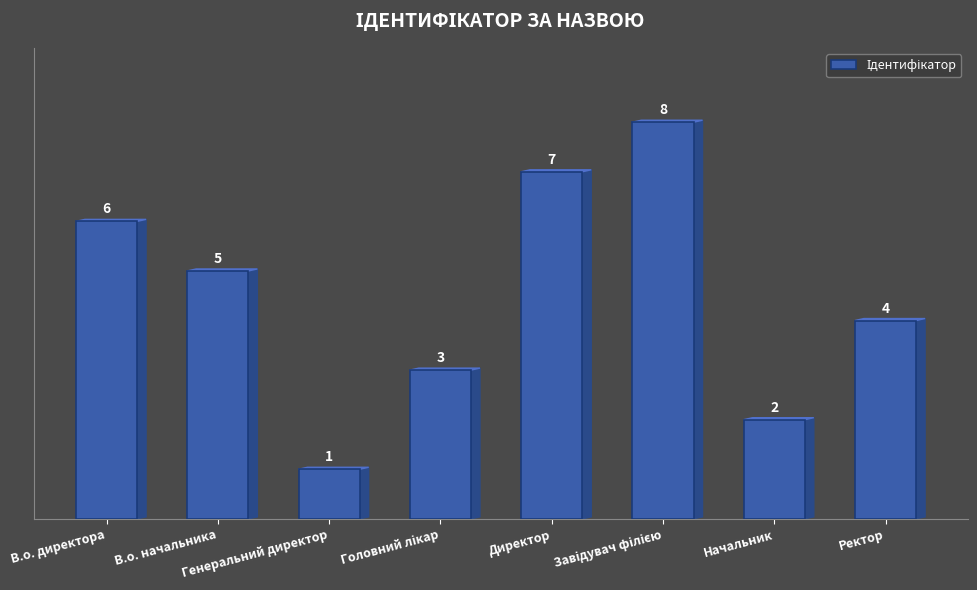

What is the greatest value displayed?

8